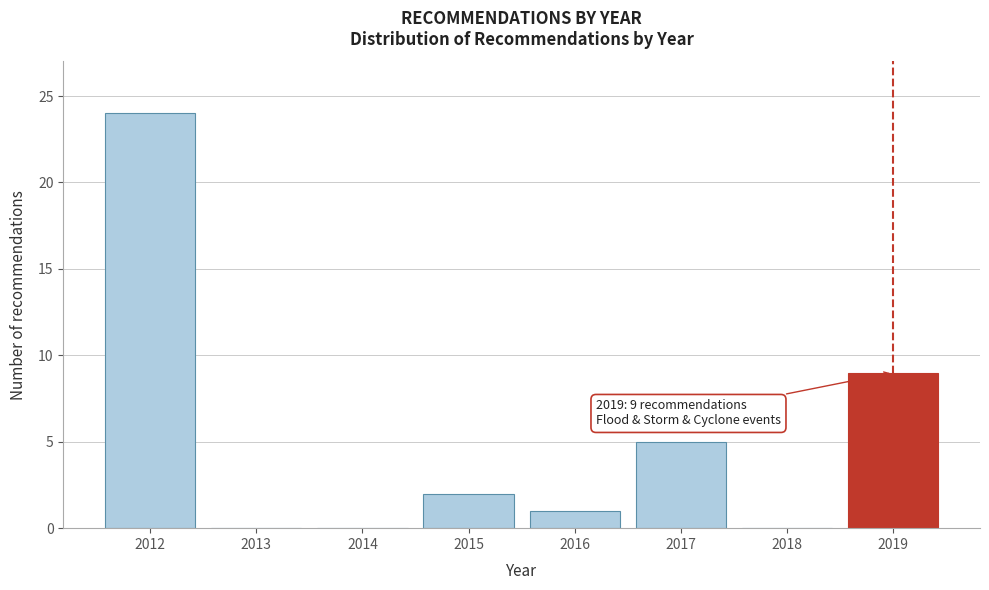

Reading right to left, extract all data points from this chart.

2019=9	2018=0	2017=5	2016=1	2015=2	2014=0	2013=0	2012=24